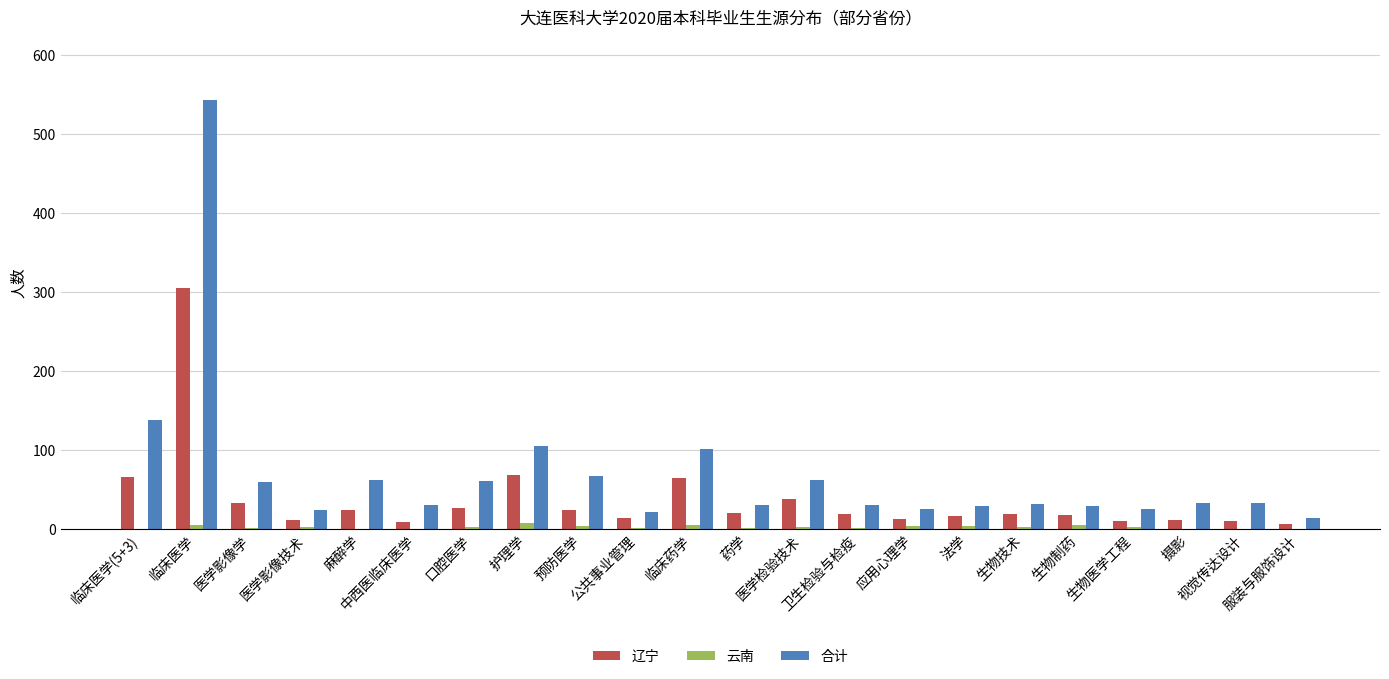

What is the difference between the 合计 values at 医学影像技术 and 卫生检验与检疫?

6